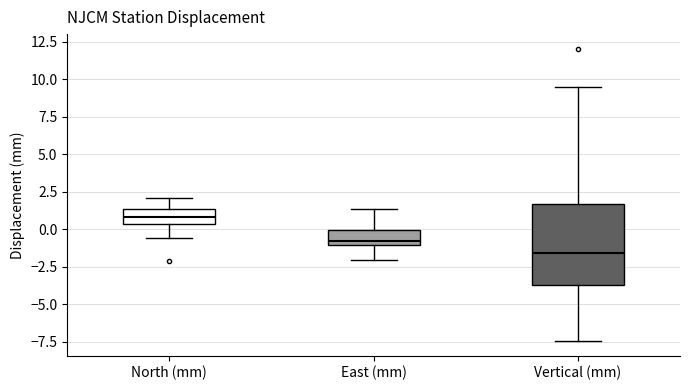

Where does the lower whisker of the box for East (mm) end on the y-axis? The values are not printed on the chart, so give them approximately, as read against the axis.

-2.0